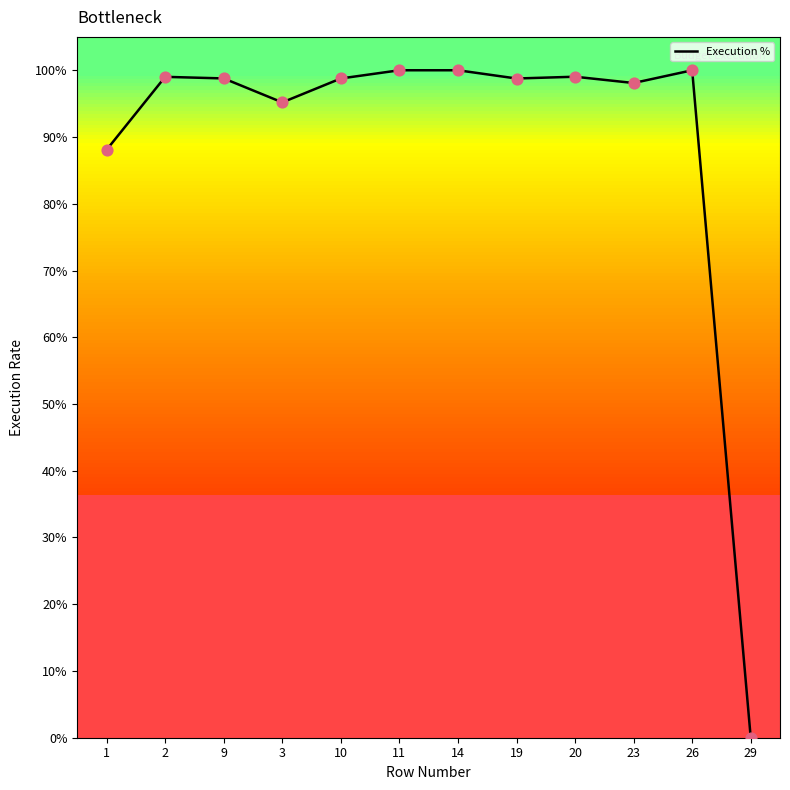

Between 9 and 19, which is larger?

9